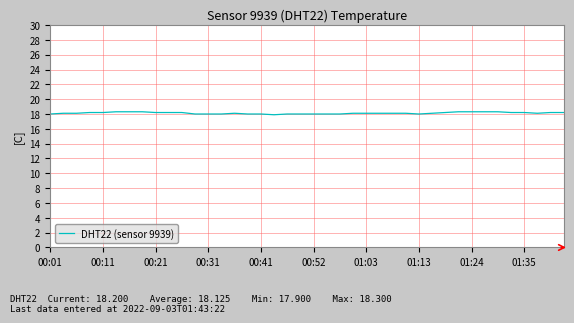

What is the greatest value displayed?

18.3